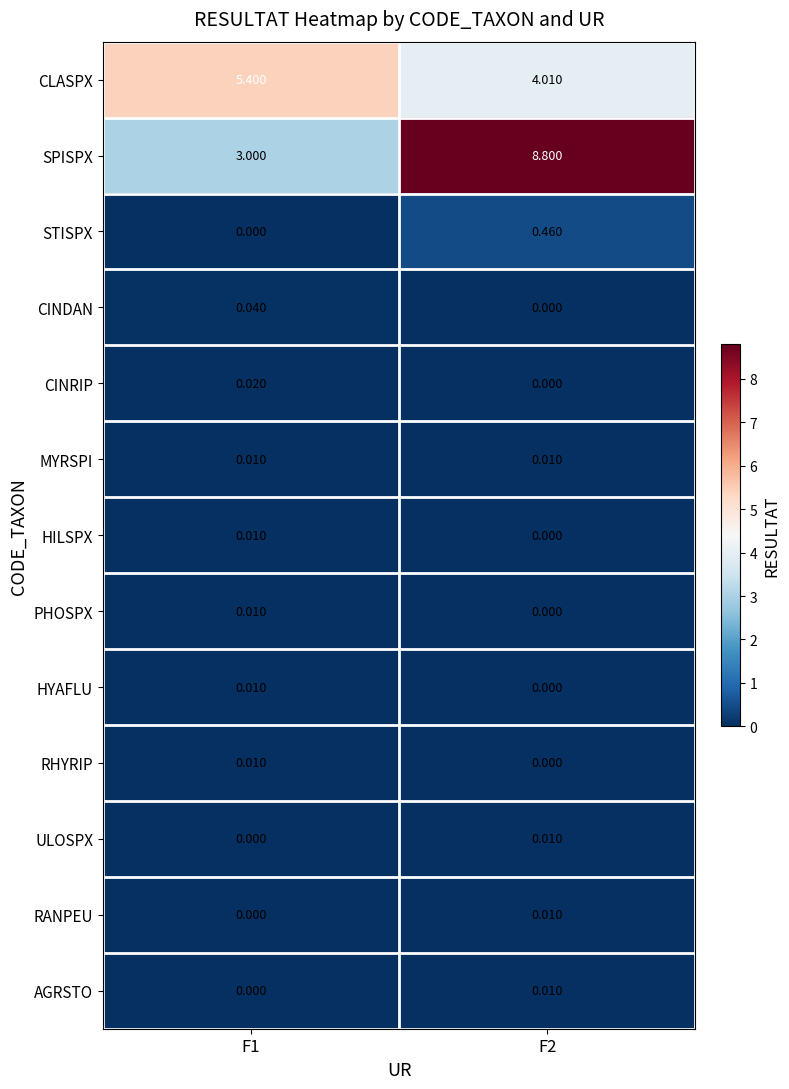

Which series has the largest total across all categories?

SPISPX